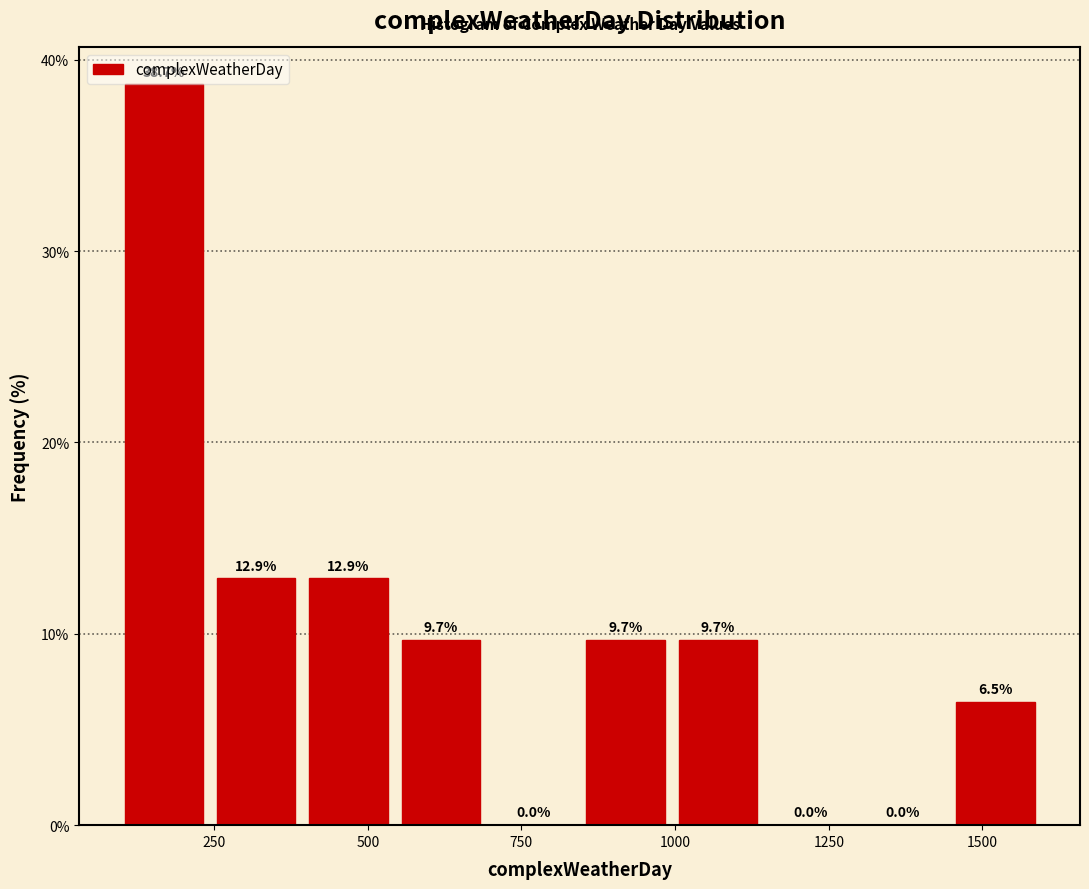

Around what value on the x-axis is the tallest bar? Give the approximate position of its centre, as read against the axis.

150